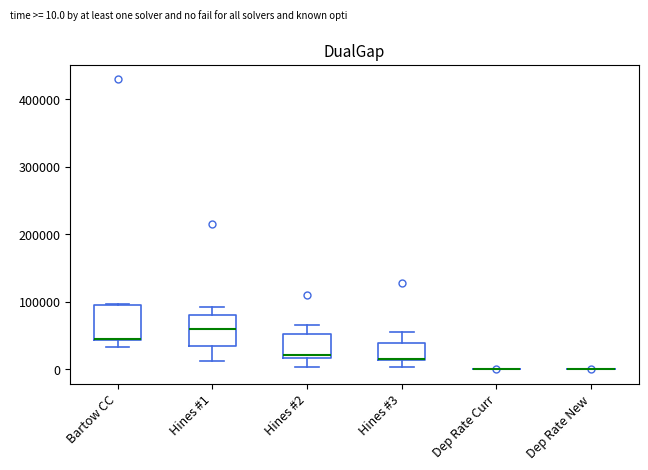

Where is the upper edge of the box for Bartow CC on the y-axis? The values are not printed on the chart, so give them approximately, as read against the axis.

90000